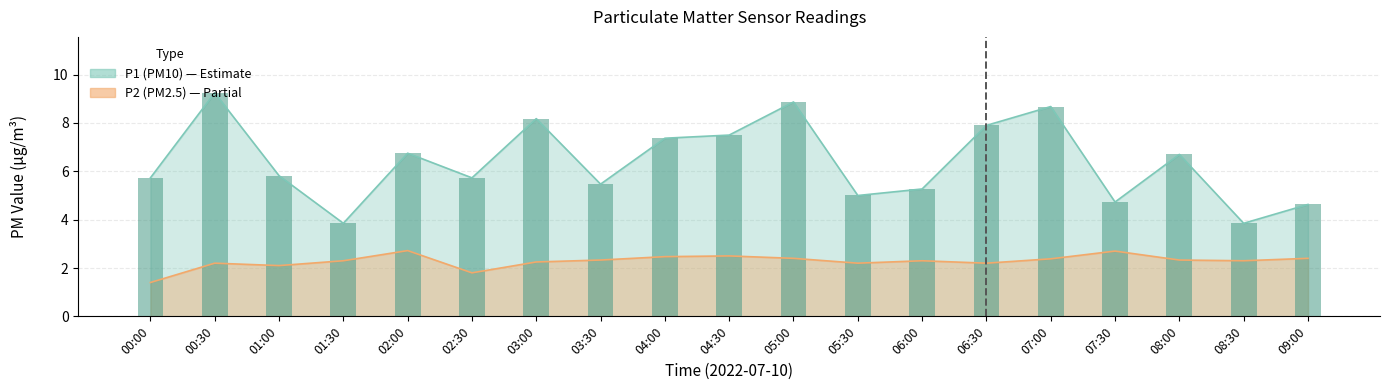

Where is P1 nearest to the value 6?

01:00